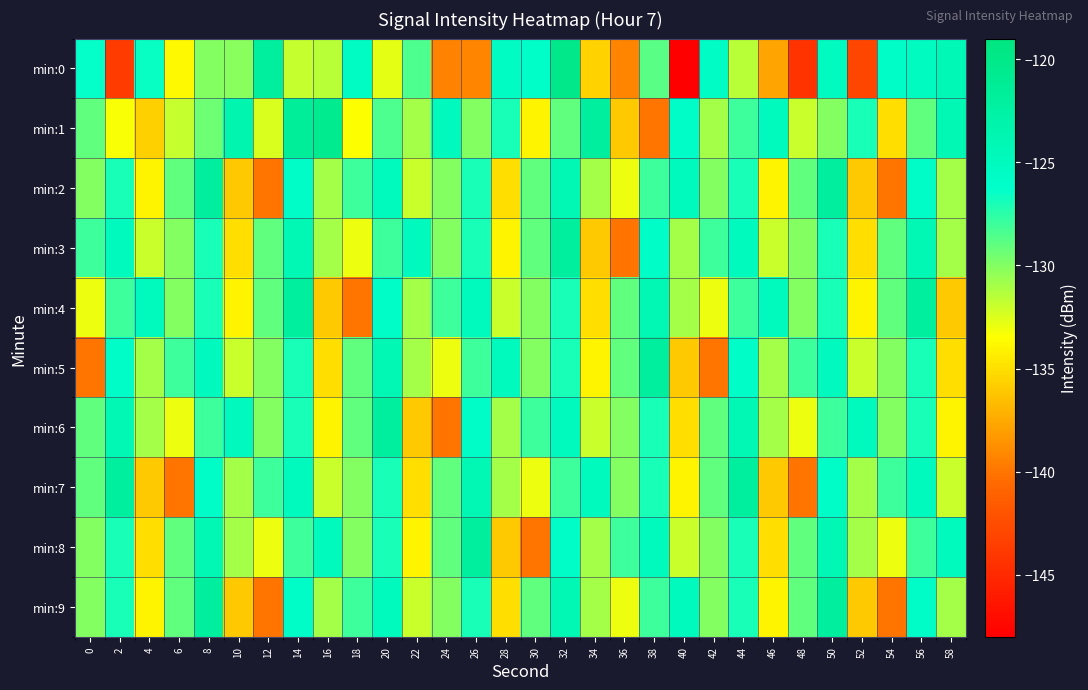

Count the number of categories in the chart.

30